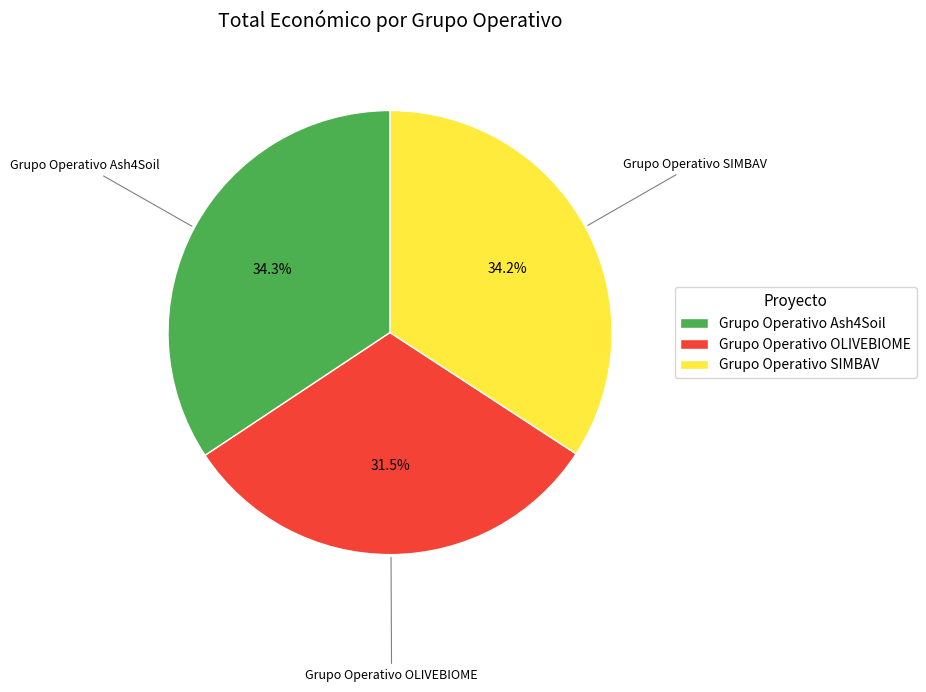

How many slices are in this pie chart?

3